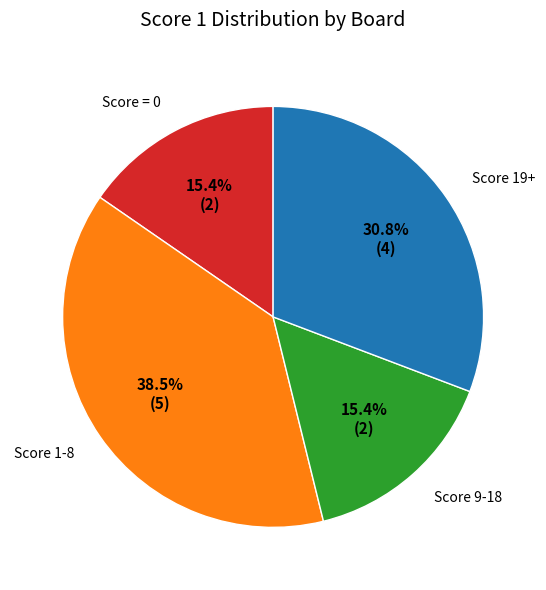

Approximately how many times larger is the value at Score 9-18 compared to Score 1-8?

0.4